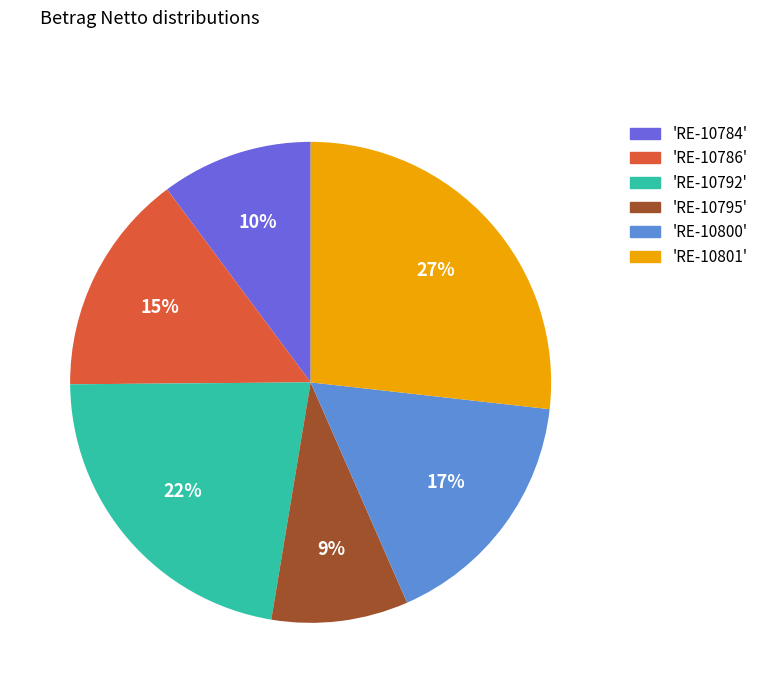

How many segments does this pie chart have?

6